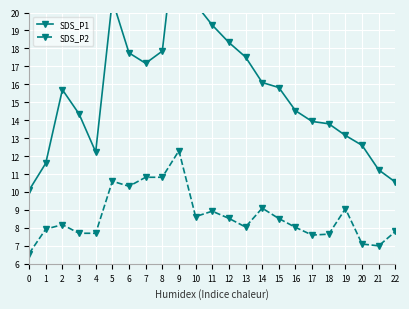

Which series has the widest spread of values?

SDS_P1